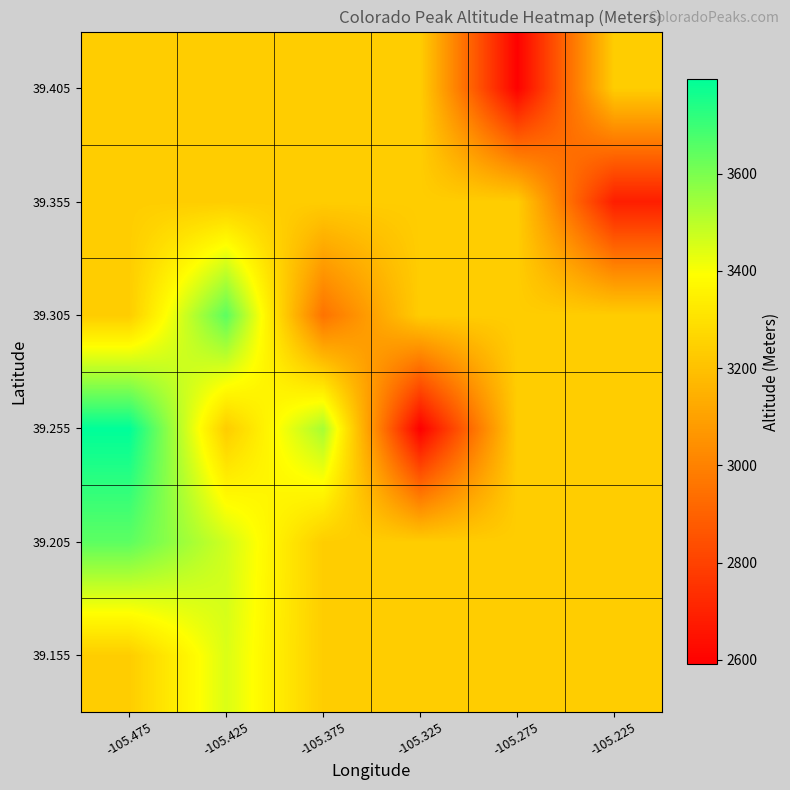

What is the maximum value shown in the chart?

3795.0